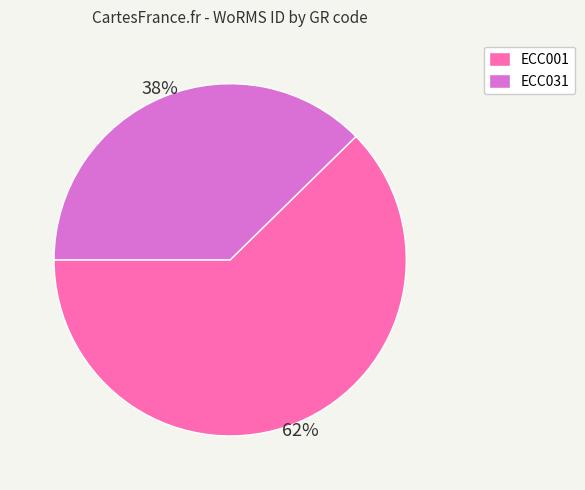

Count the number of slices in the pie.

2